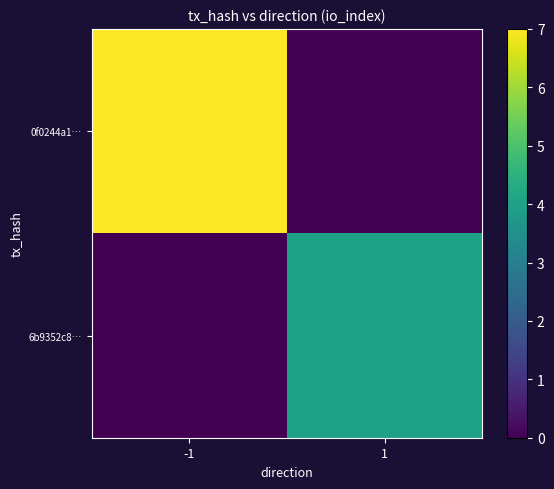

Which series has the widest spread of values?

0f0244a1…